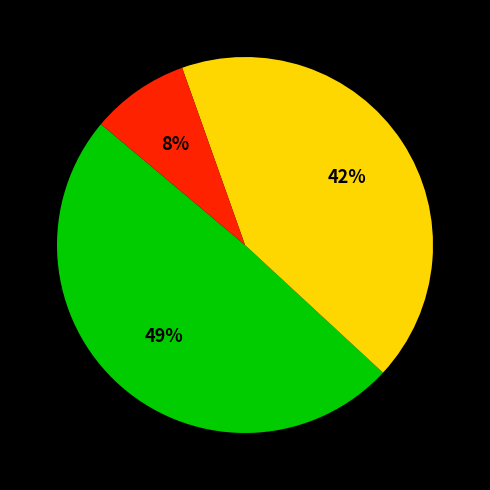

To the nearest percent, what is the average slice percentage?

33%